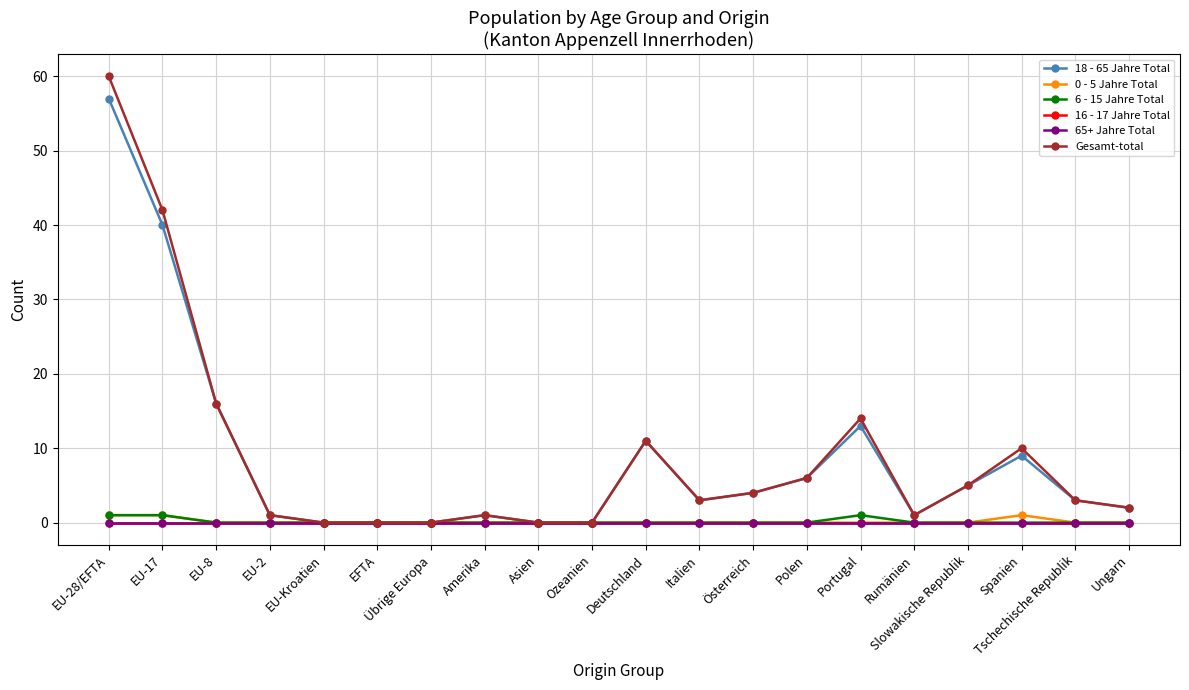

How many lines are shown in the chart?

6